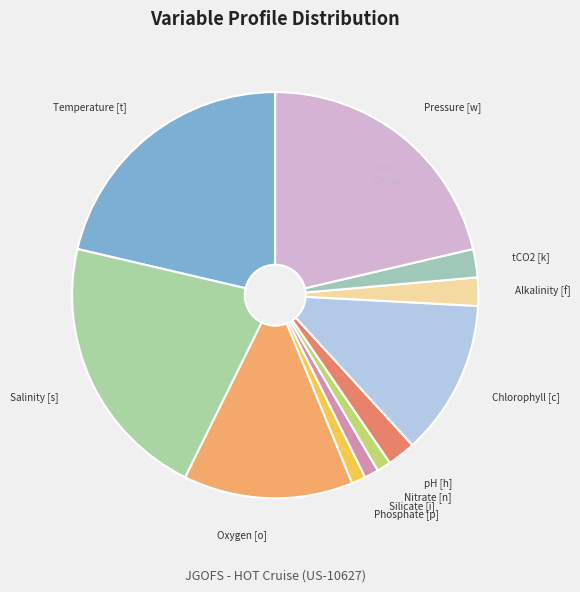

Which has a higher value, pH [h] or Phosphate [p]?

pH [h]